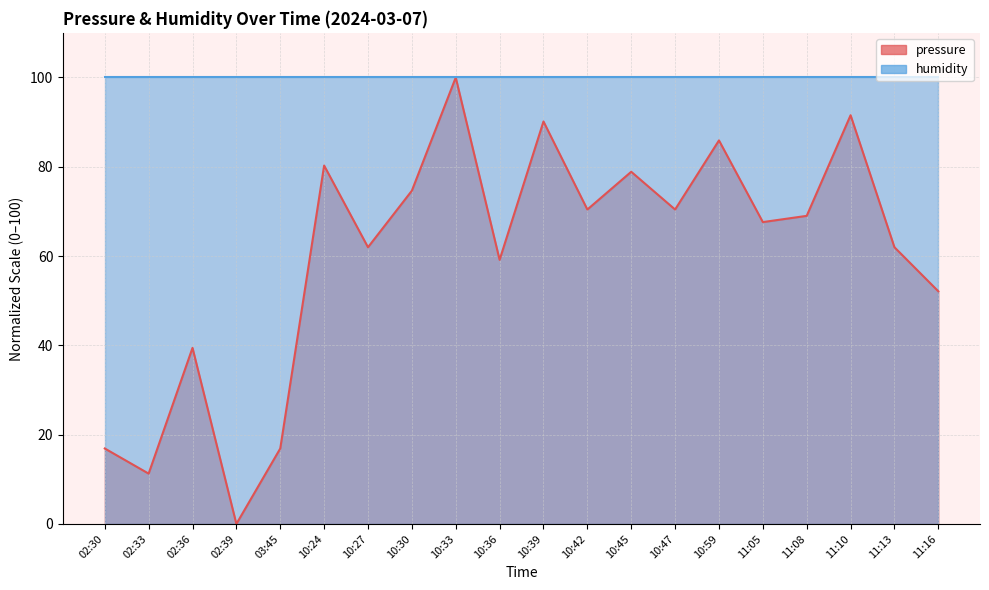

Which has a higher value, 11:05 or 10:59?

10:59